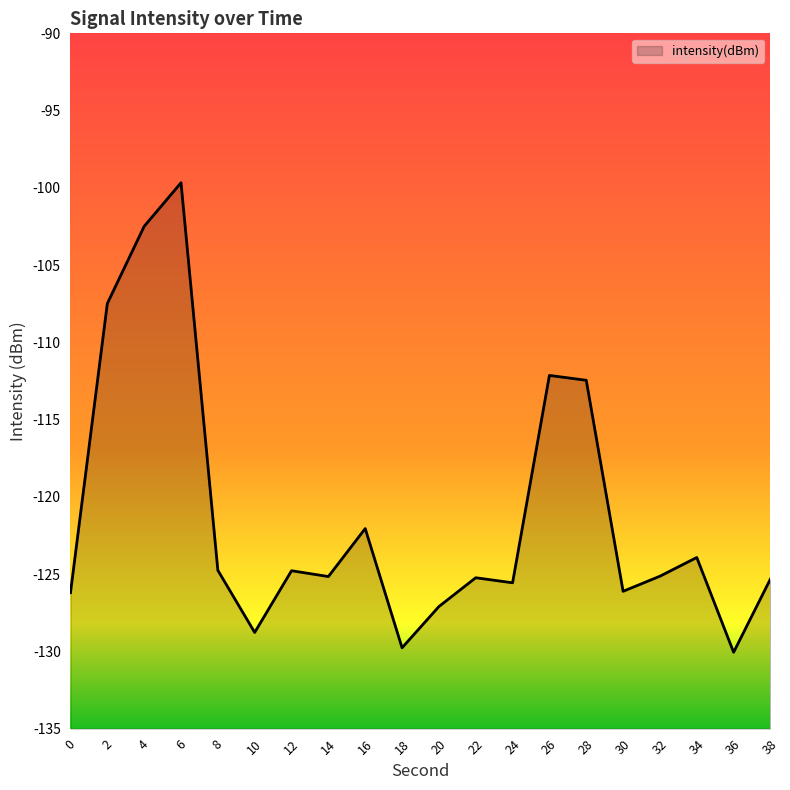

List the labels in order of value, largest first.

6, 4, 2, 26, 28, 16, 34, 8, 12, 32, 14, 22, 38, 24, 30, 0, 20, 10, 18, 36